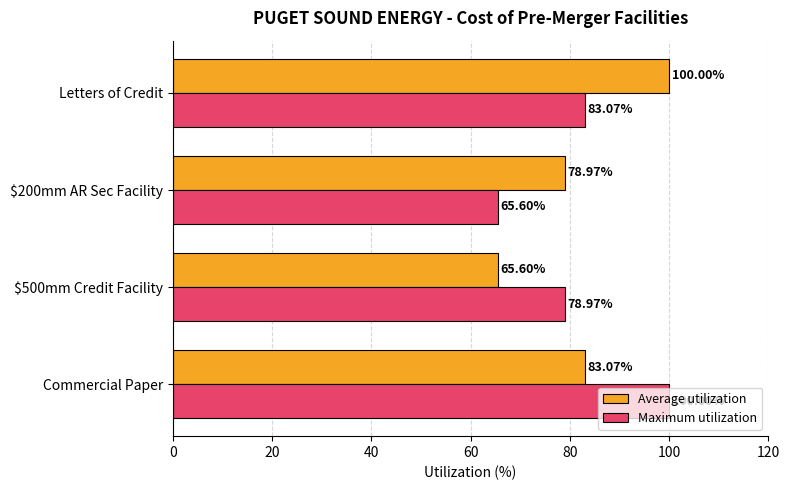

What is the difference between the highest and lowest values at Commercial Paper?

16.9